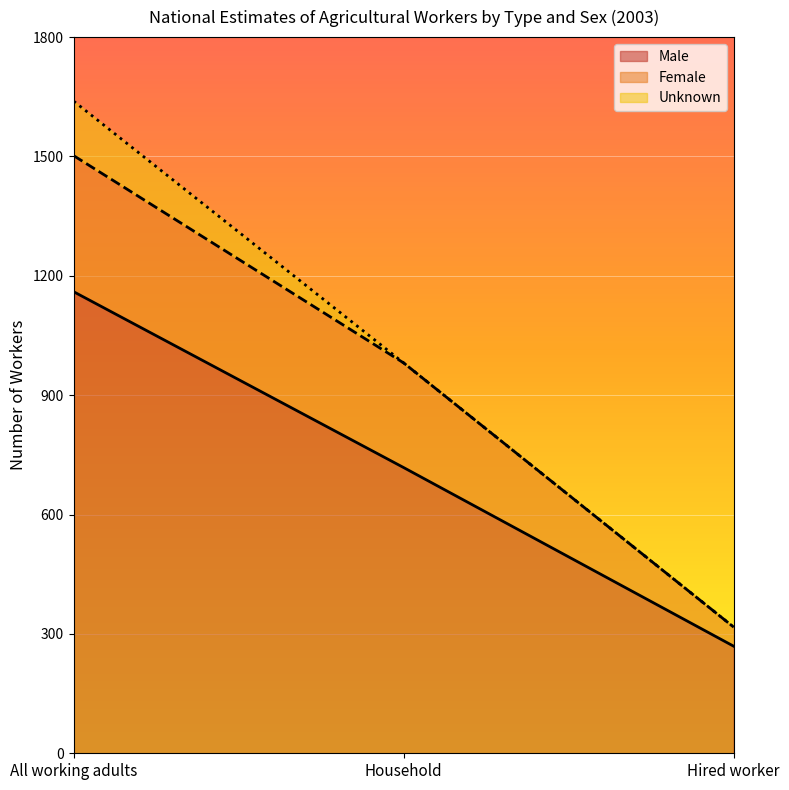

Where does the Female series first go above 981?

All working adults